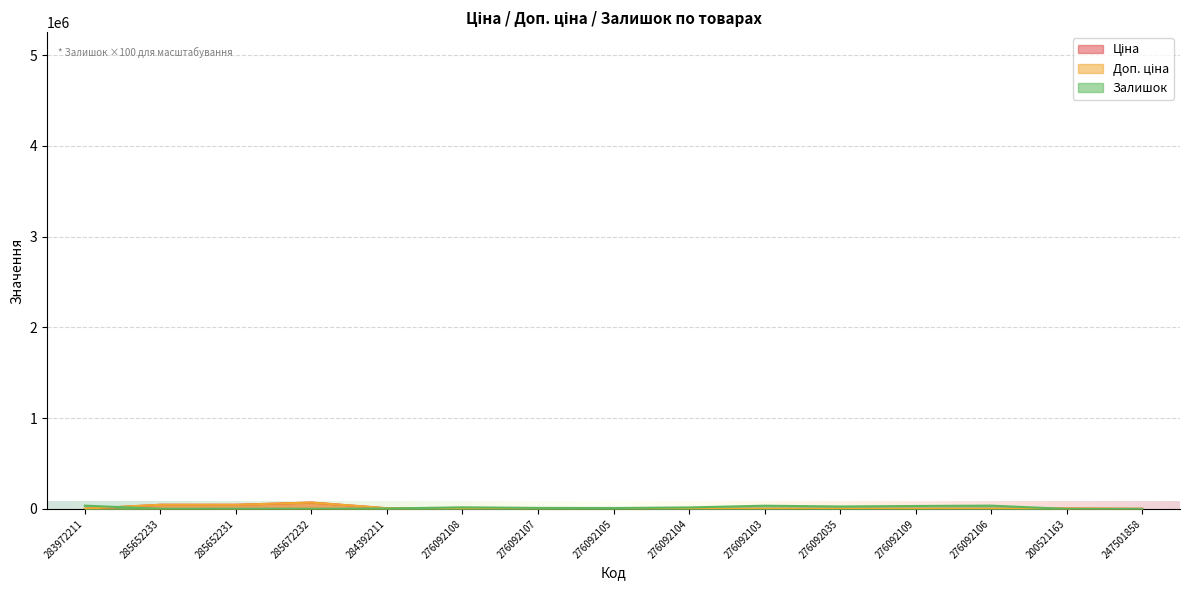

What is the difference between the second highest and minimum values in the Ціна series?

45640.5